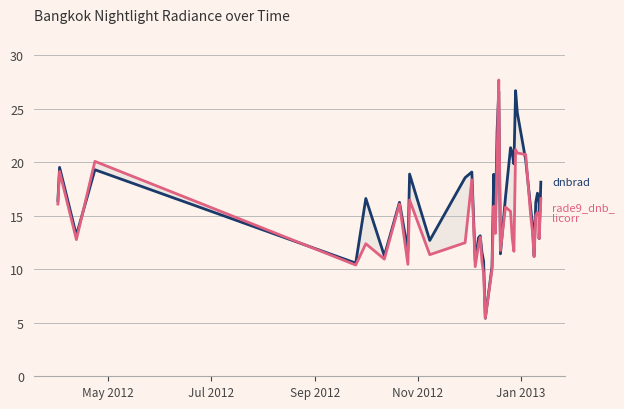

What is the value of the rade9_dnb_licorr point at the 40th from the left?

16.6